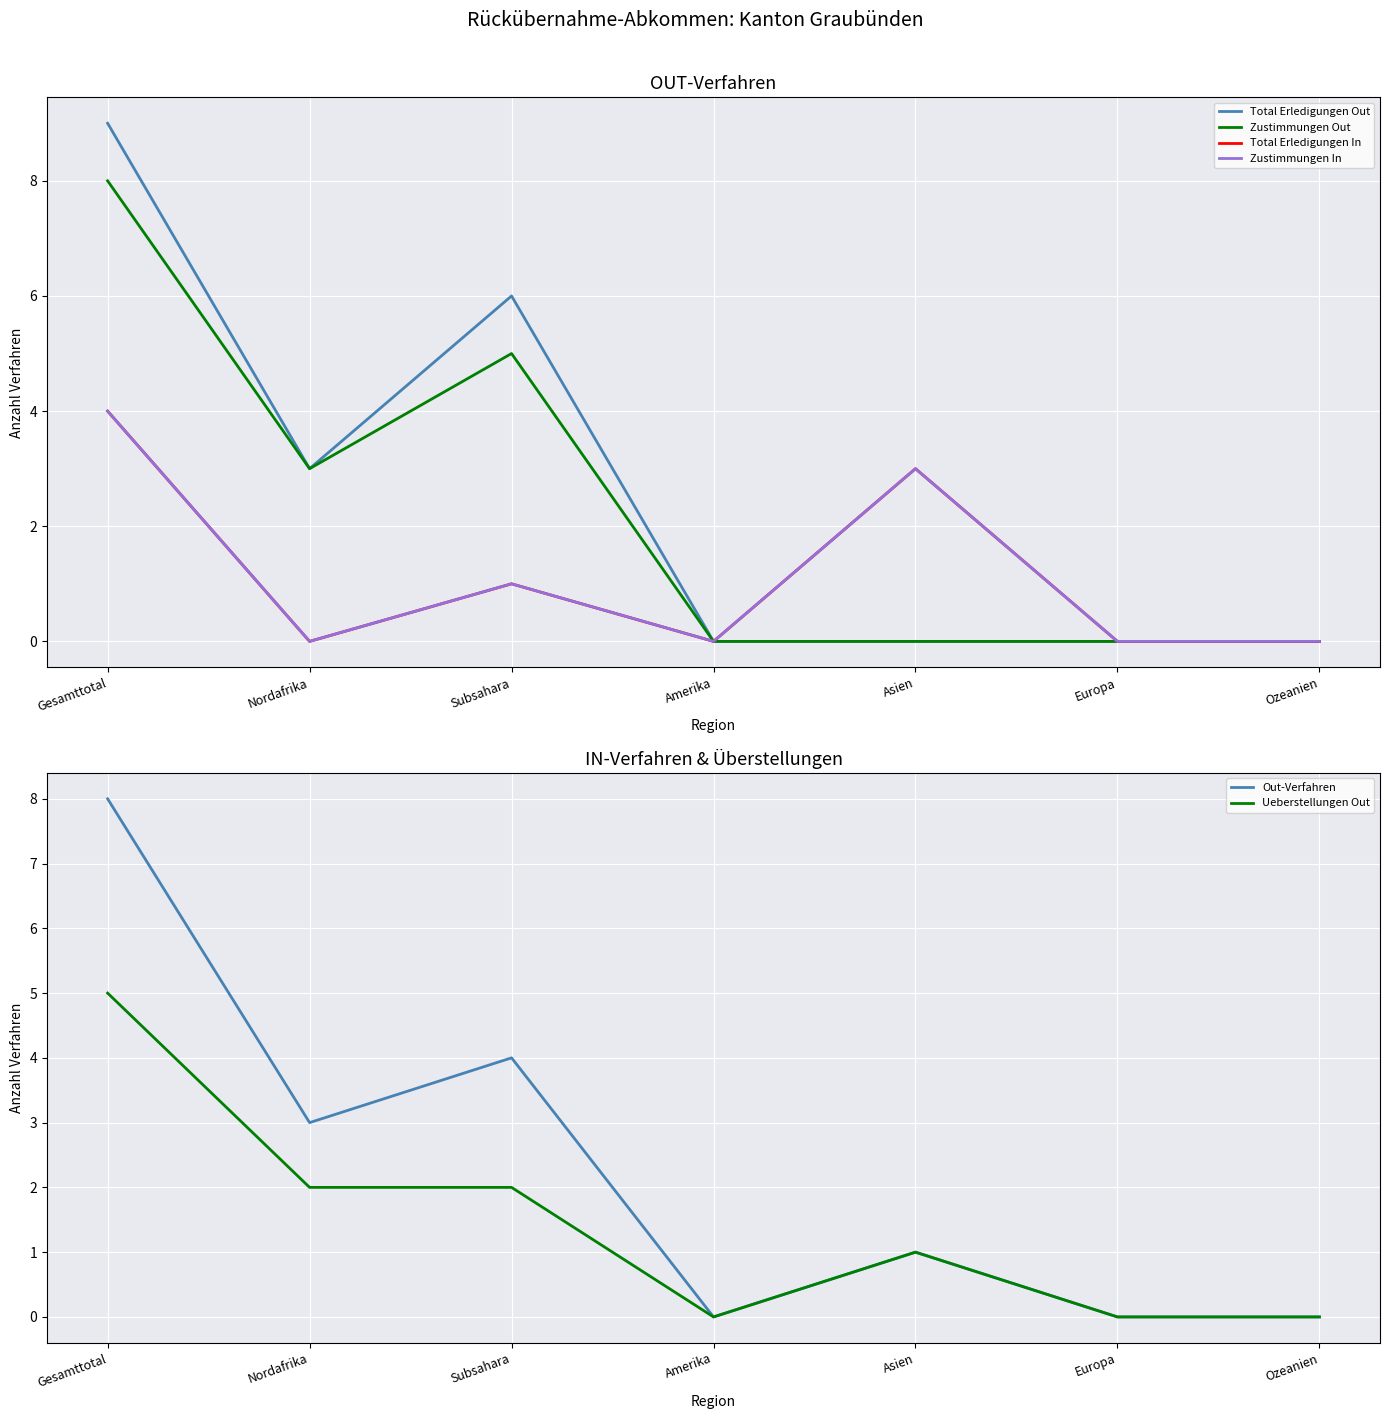

Which series has the largest total across all categories?

Total Erledigungen Out